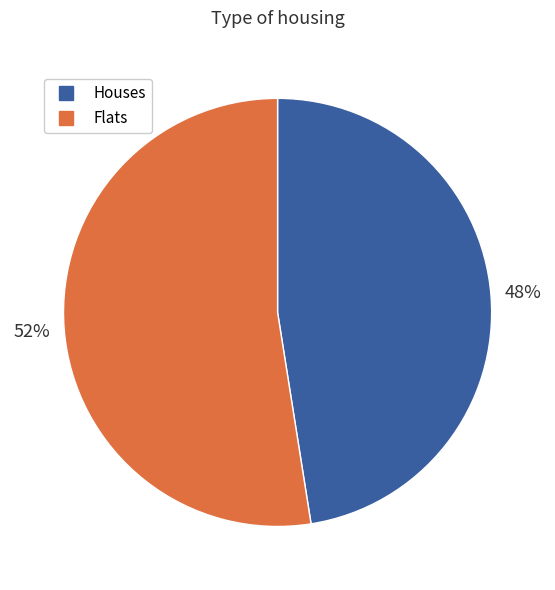

To the nearest percent, what is the average slice percentage?

50%